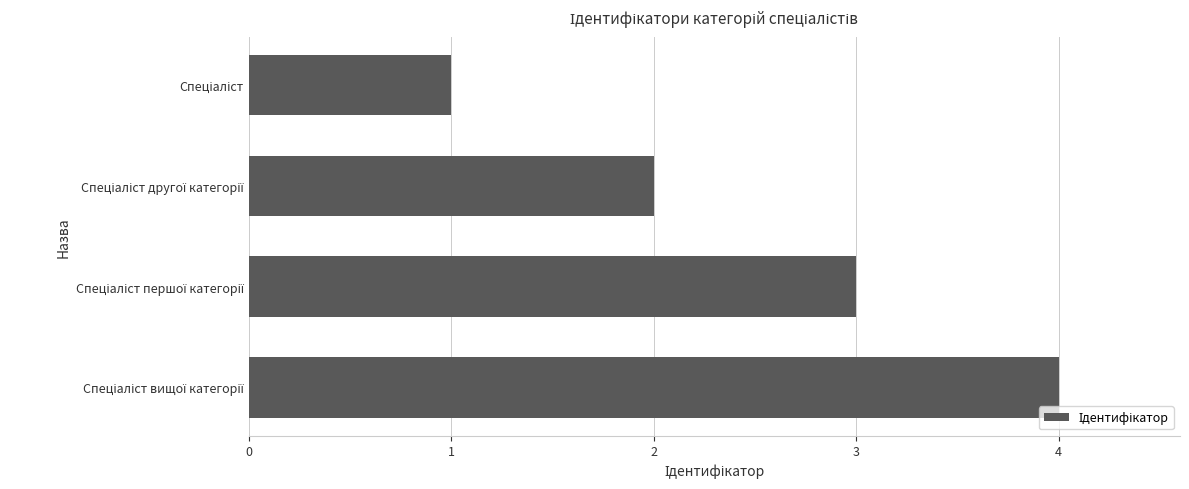

What is the maximum value shown in the chart?

4